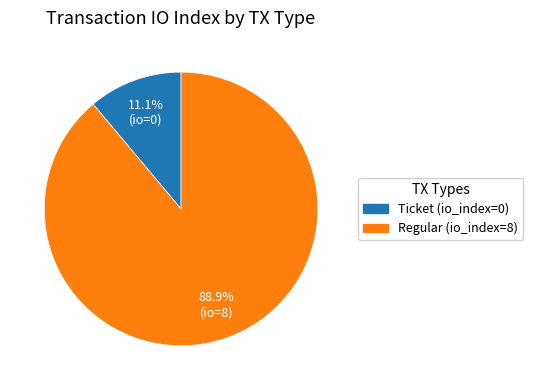

Does Regular (io_index=8) represent more than half of the total?

Yes